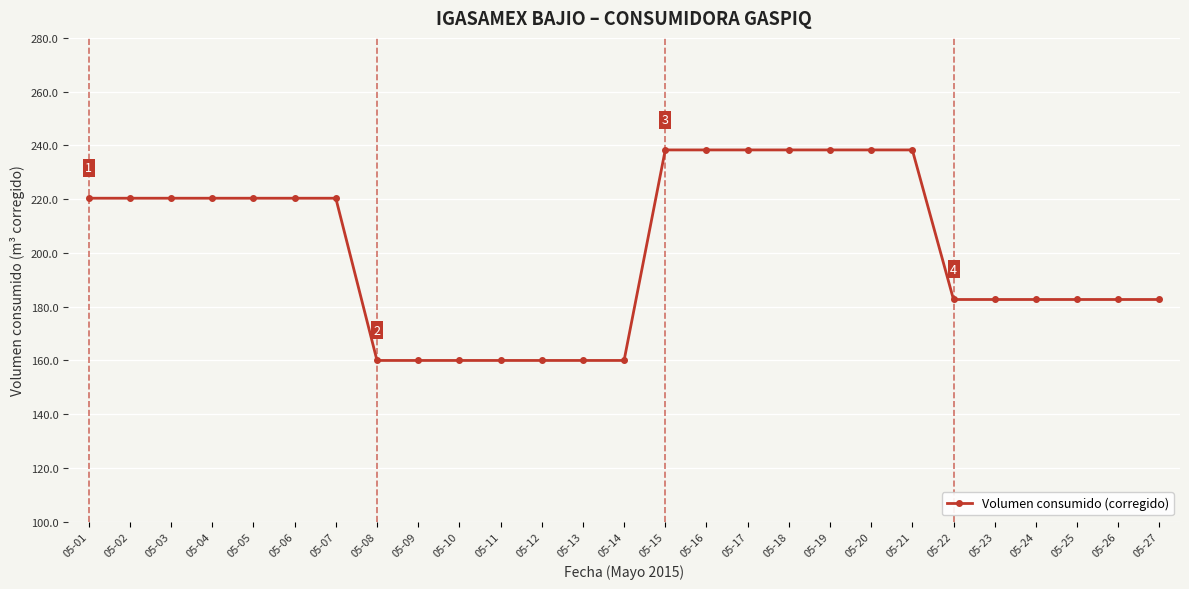

The value at 05-24 is 182.7. True or false?

True